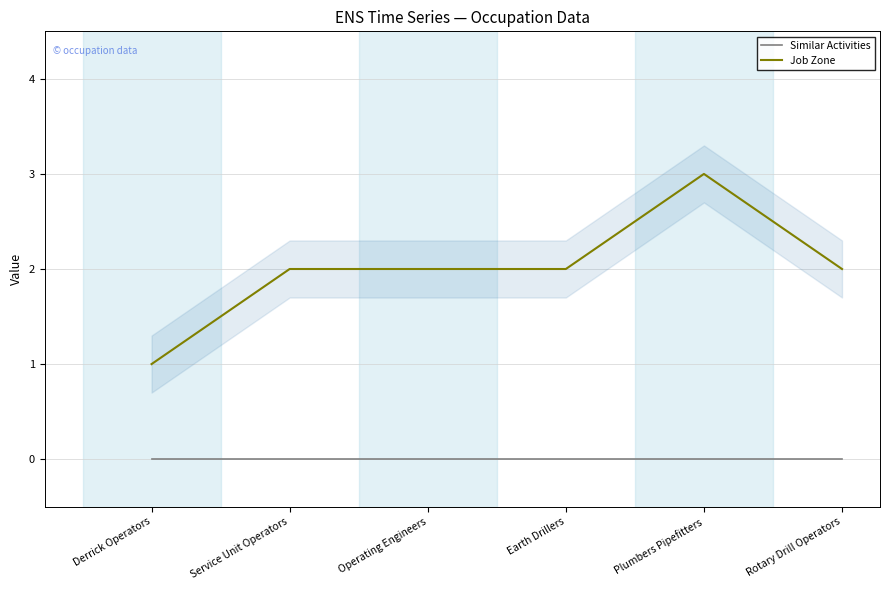

What are all the series names shown in the legend?

Similar Activities, Job Zone